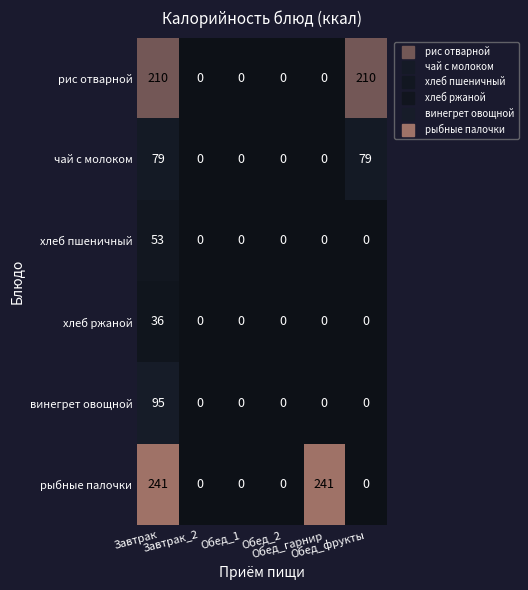

Rank the series by their maximum value, from lowest to highest.

хлеб ржаной, хлеб пшеничный, чай с молоком, винегрет овощной, рис отварной, рыбные палочки